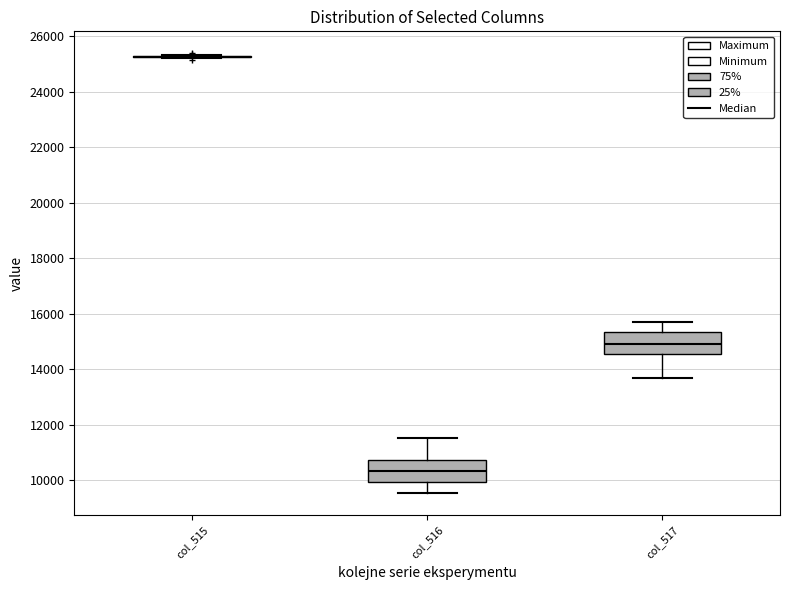

Where does the median line of the box for col_517 sit on the y-axis? The values are not printed on the chart, so give them approximately, as read against the axis.

15000